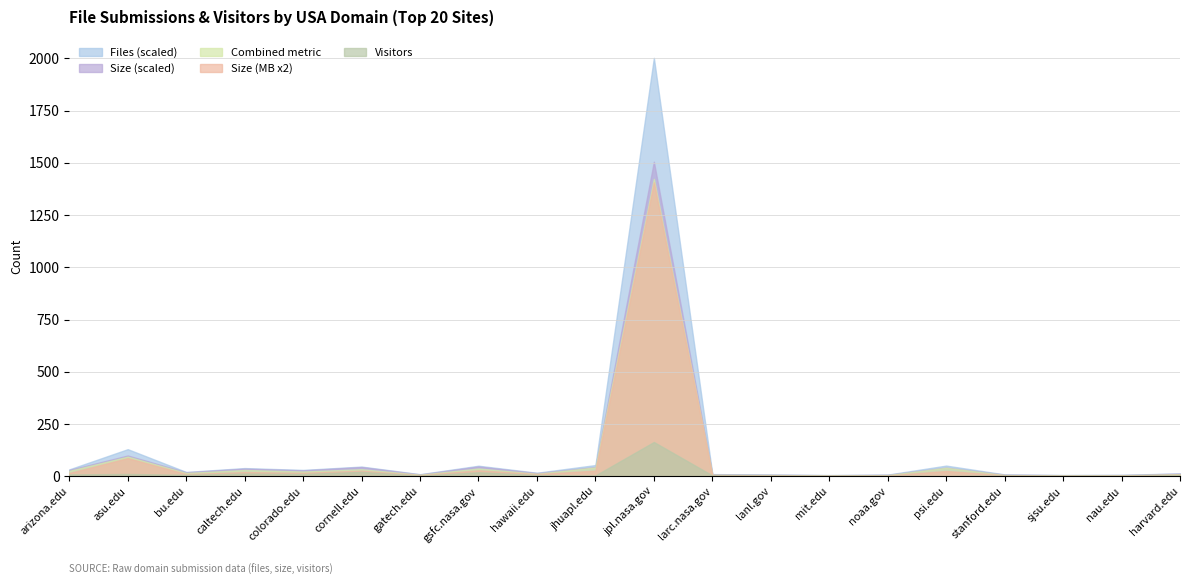

At which label does Visitors reach its peak?

jpl.nasa.gov